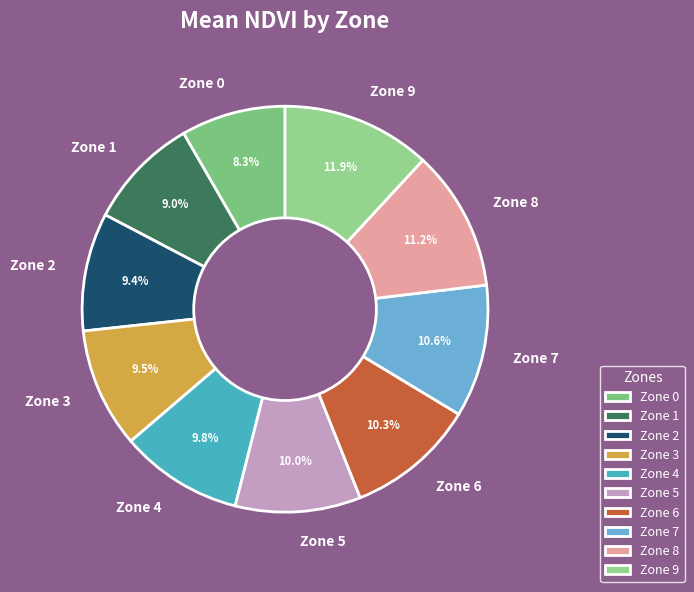

What is the largest slice in the pie chart?

Zone 9